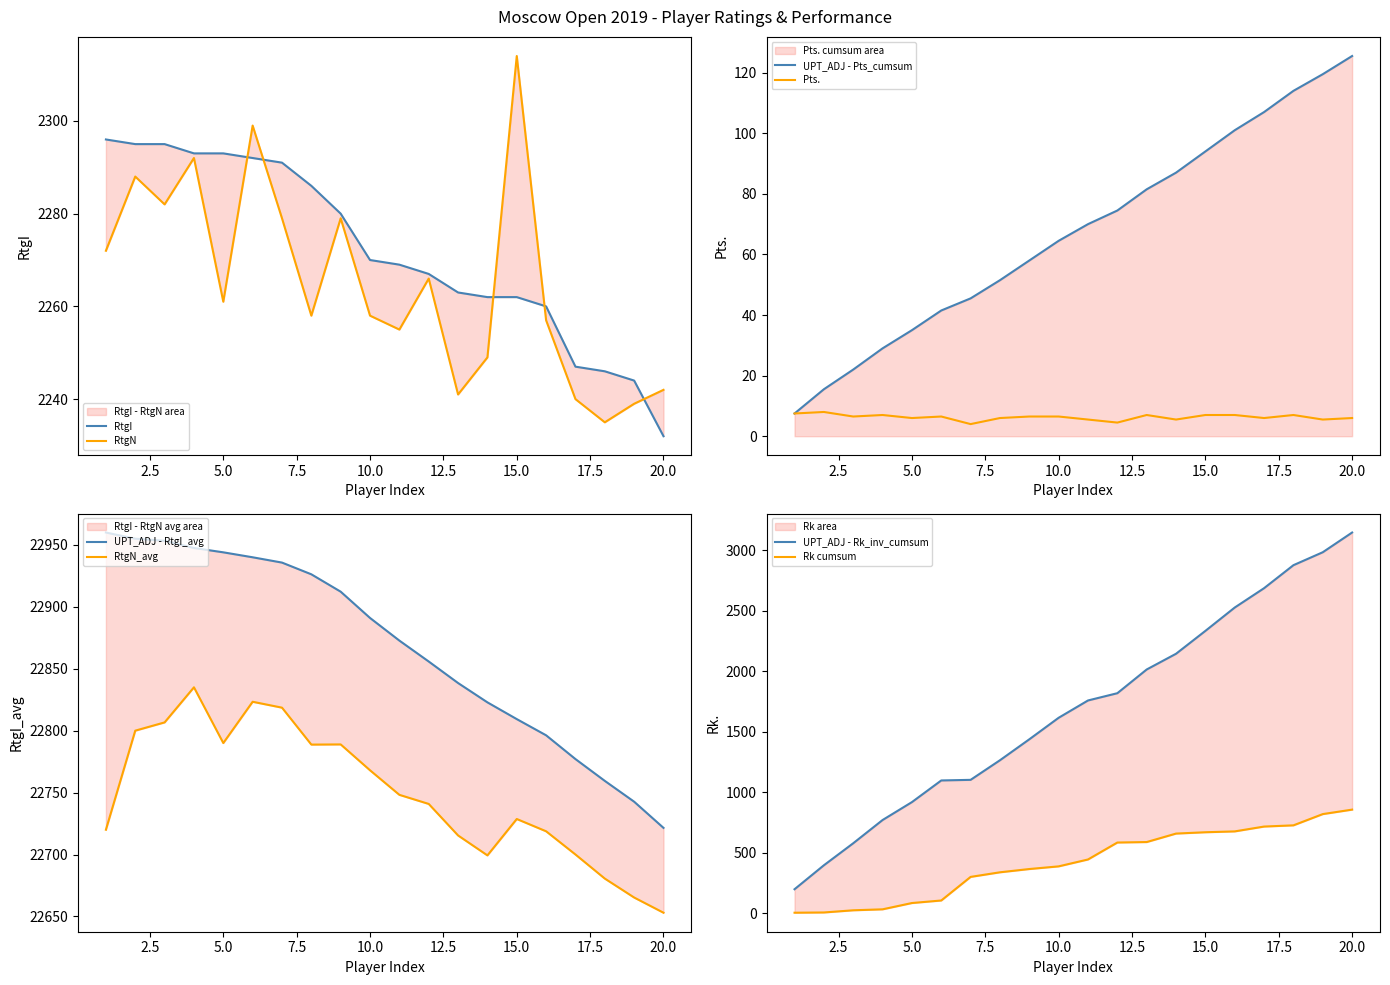

Reading left to right, what are all the values shown in this chart?

RtgI: 1=2296.0	2=2295.0	3=2295.0	4=2293.0	5=2293.0	6=2292.0	7=2291.0	8=2286.0	9=2280.0	10=2270.0	11=2269.0	12=2267.0	13=2263.0	14=2262.0	15=2262.0	16=2260.0	17=2247.0	18=2246.0	19=2244.0	20=2232.0
RtgN: 1=2272.0	2=2288.0	3=2282.0	4=2292.0	5=2261.0	6=2299.0	7=2279.0	8=2258.0	9=2279.0	10=2258.0	11=2255.0	12=2266.0	13=2241.0	14=2249.0	15=2314.0	16=2257.0	17=2240.0	18=2235.0	19=2239.0	20=2242.0
Pts.: 1=7.5	2=8.0	3=6.5	4=7.0	5=6.0	6=6.5	7=4.0	8=6.0	9=6.5	10=6.5	11=5.5	12=4.5	13=7.0	14=5.5	15=7.0	16=7.0	17=6.0	18=7.0	19=5.5	20=6.0